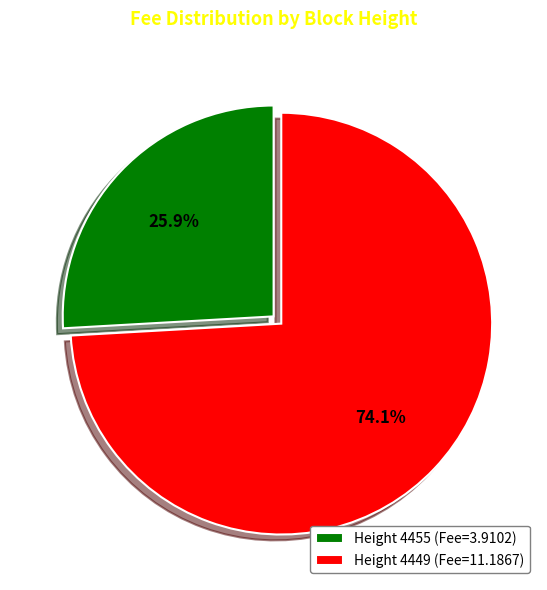

Combined, what portion of the pie is Height 4455 (Fee=3.9102) and Height 4449 (Fee=11.1867)?

100.0%